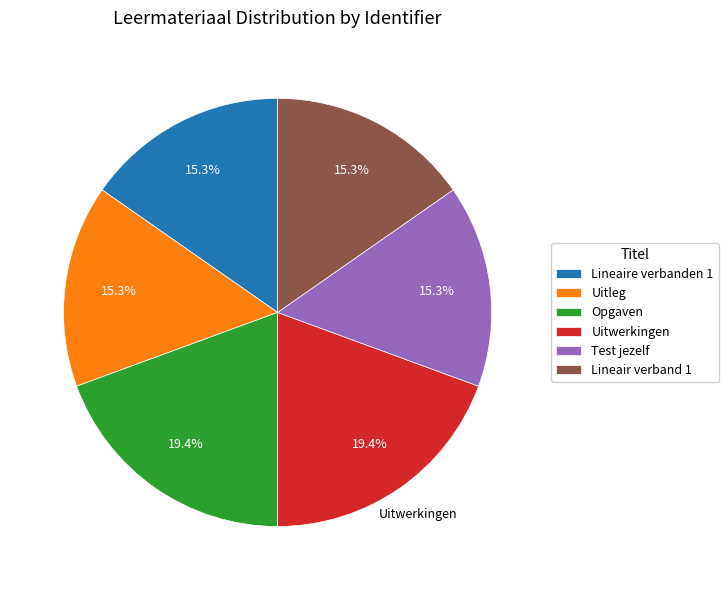

Is it true that Lineair verband 1 is 15% of the pie?

True